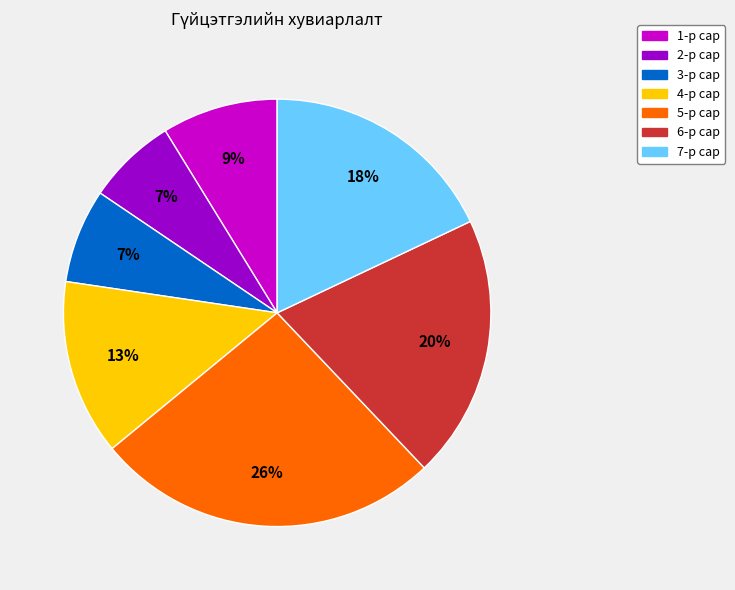

Between 5-р сар and 3-р сар, which is larger?

5-р сар